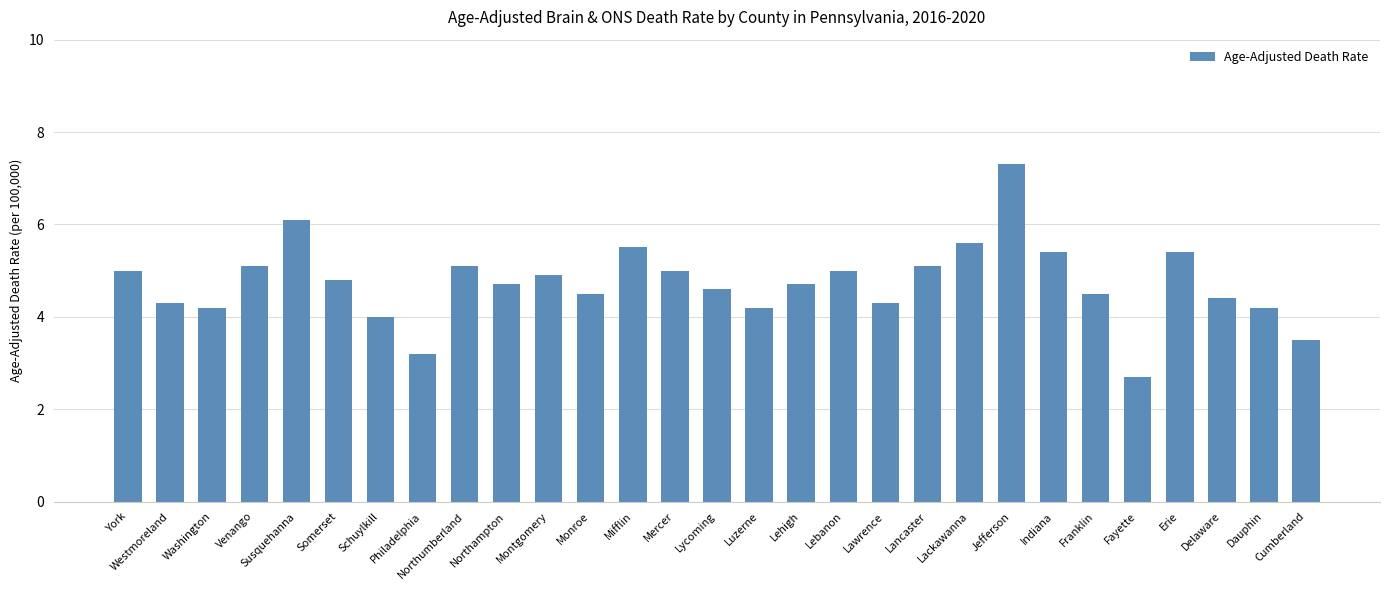

What is the sum of the values at Lebanon and Lackawanna?

10.6